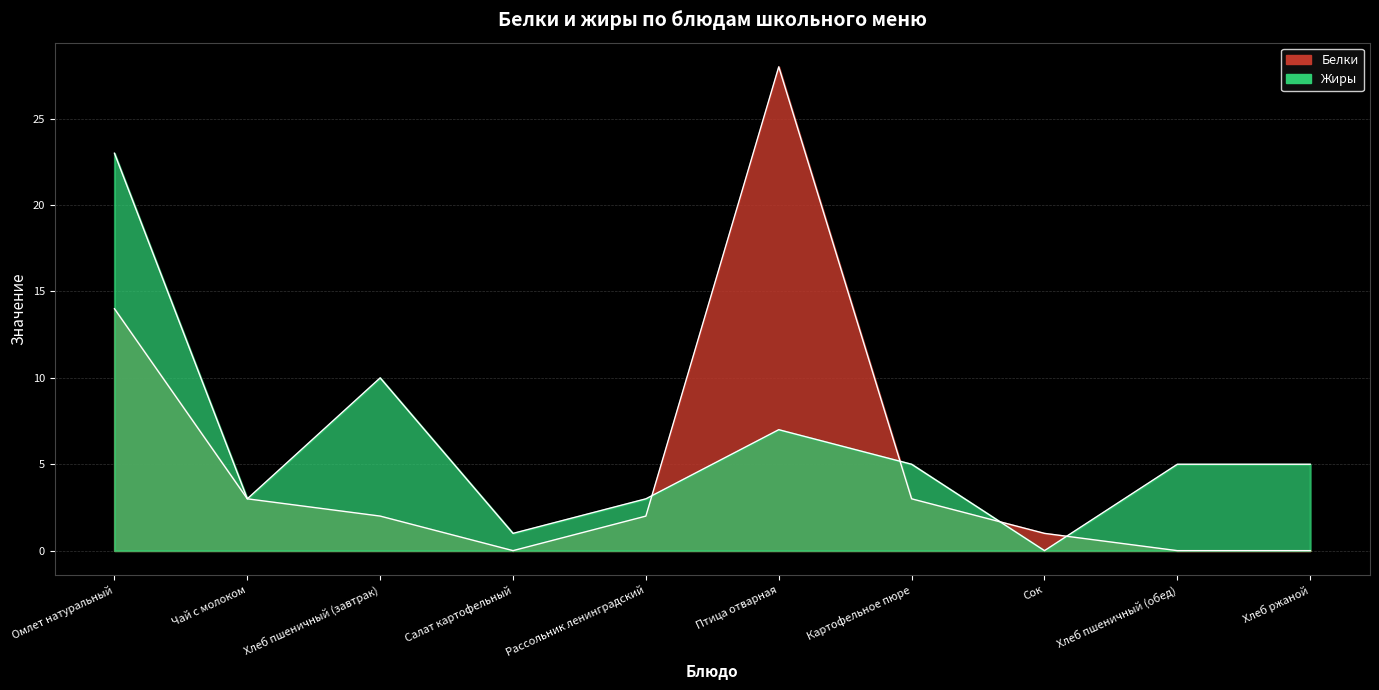

What is the maximum value for Белки?

28